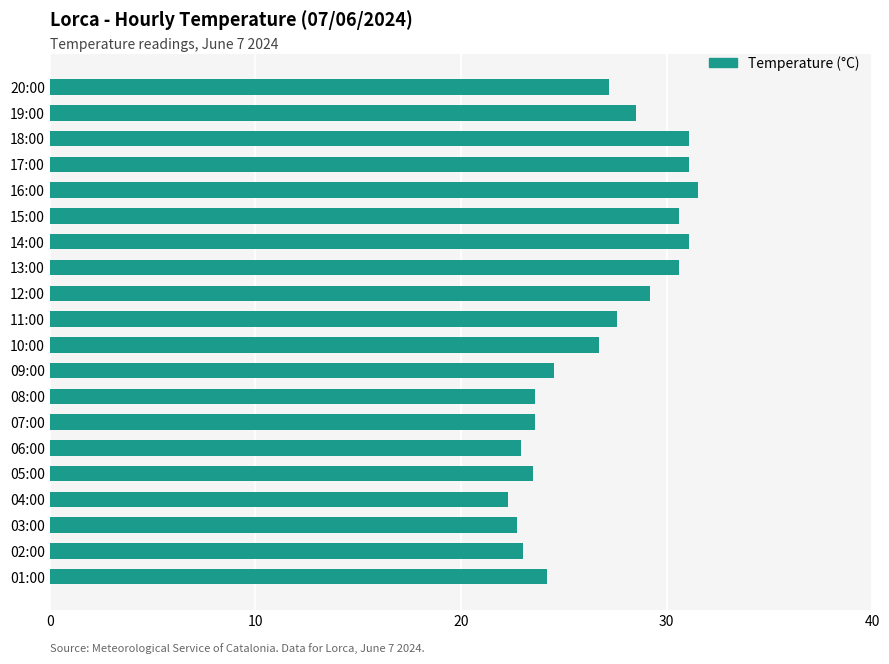

True or false: the data shows 36.6 at 04:00.

False